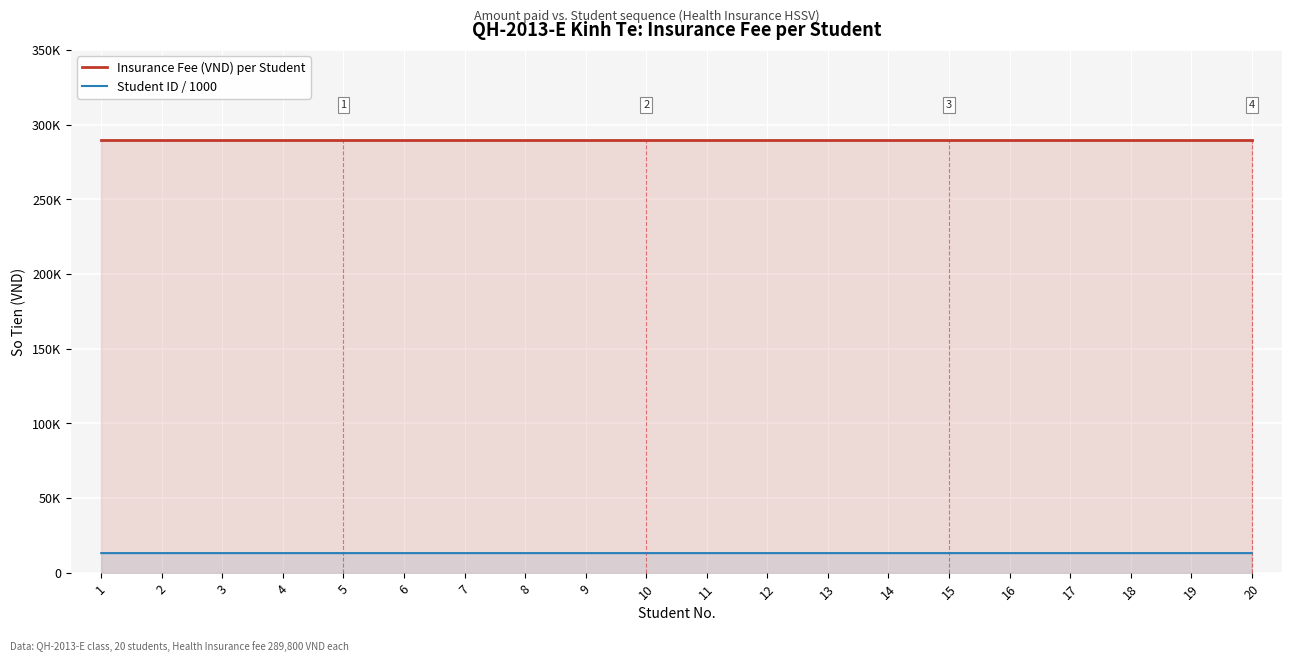

Rank the categories by Student ID / 1000 value from lowest to highest.

4, 3, 6, 2, 5, 12, 19, 17, 9, 1, 15, 14, 13, 18, 20, 8, 11, 10, 7, 16